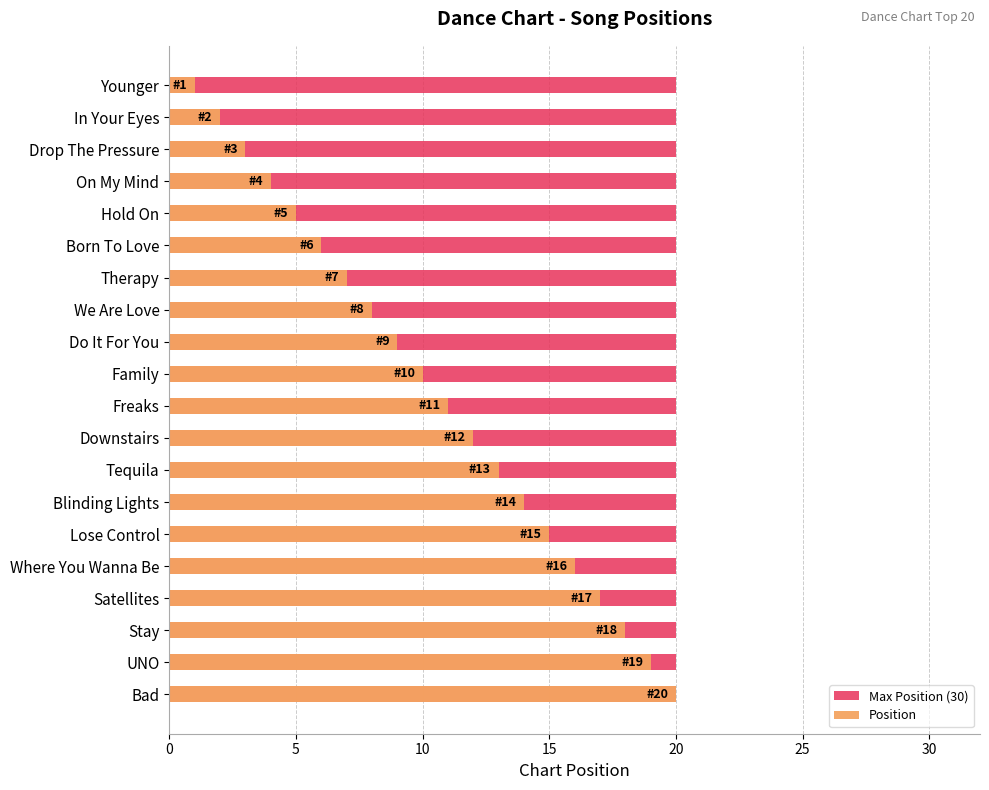

Which series has the largest total across all categories?

Position